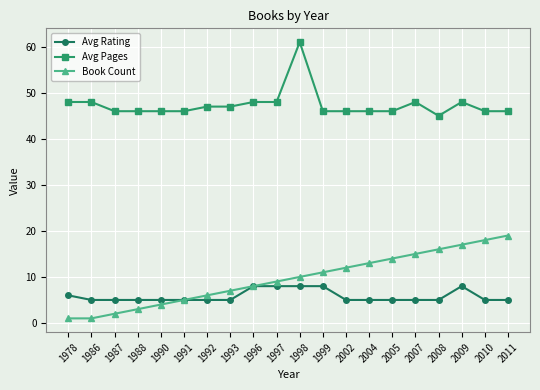

True or false: Avg Rating and Avg Pages intersect in this chart.

False